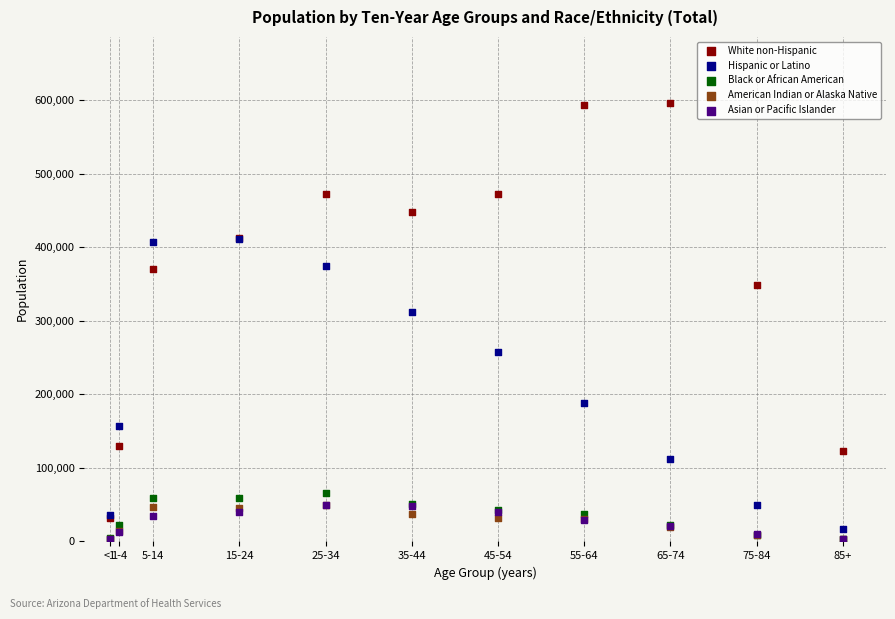

In the Hispanic or Latino series, what Y value is closest to 214081?

188721